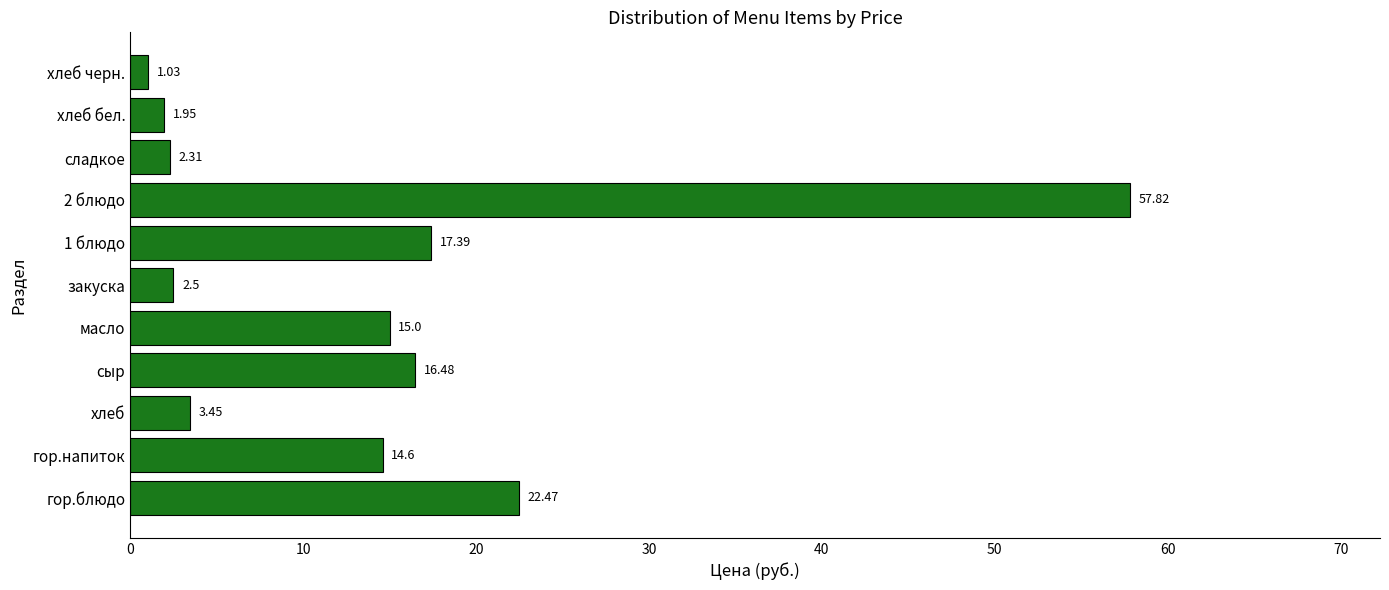

Rank the categories by value from lowest to highest.

хлеб черн., хлеб бел., сладкое, закуска, хлеб, гор.напиток, масло, сыр, 1 блюдо, гор.блюдо, 2 блюдо